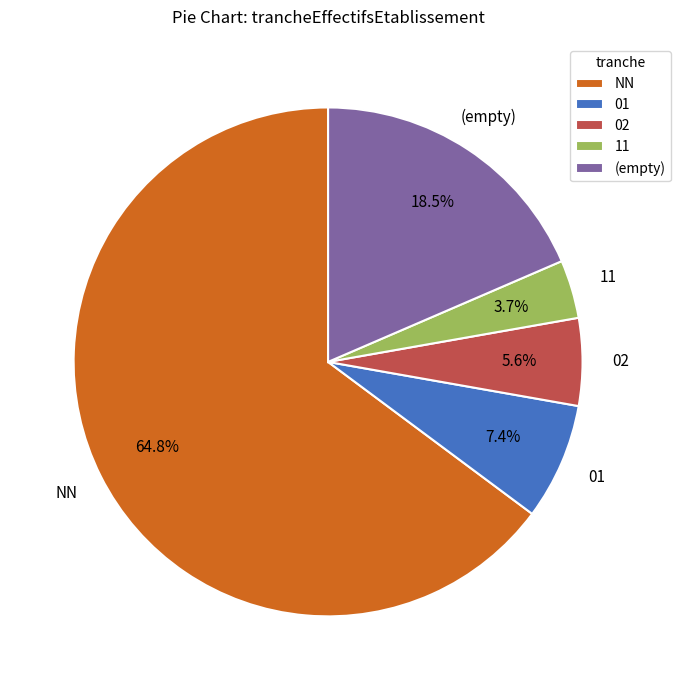

Which category has the biggest portion of the pie?

NN